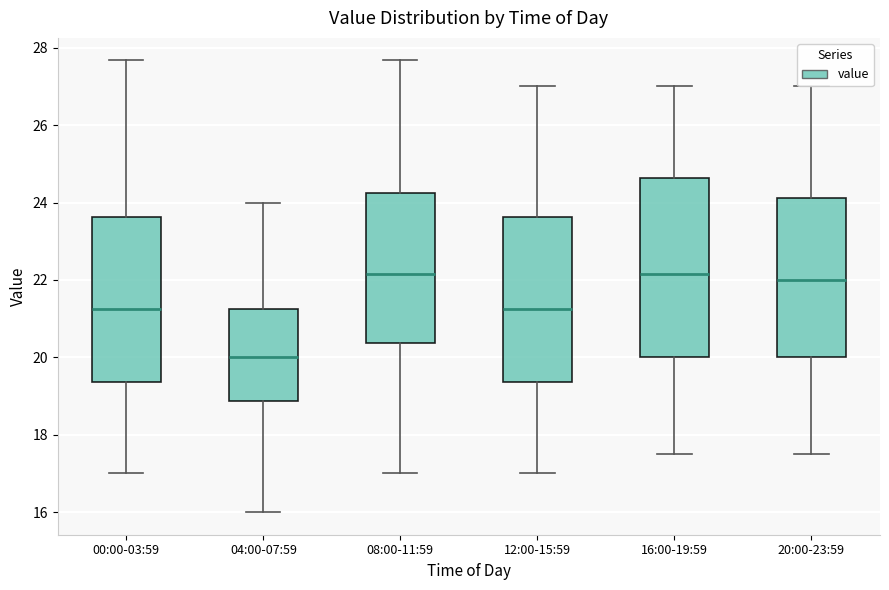

Where is the upper edge of the box for 04:00-07:59 on the y-axis? The values are not printed on the chart, so give them approximately, as read against the axis.

21.2